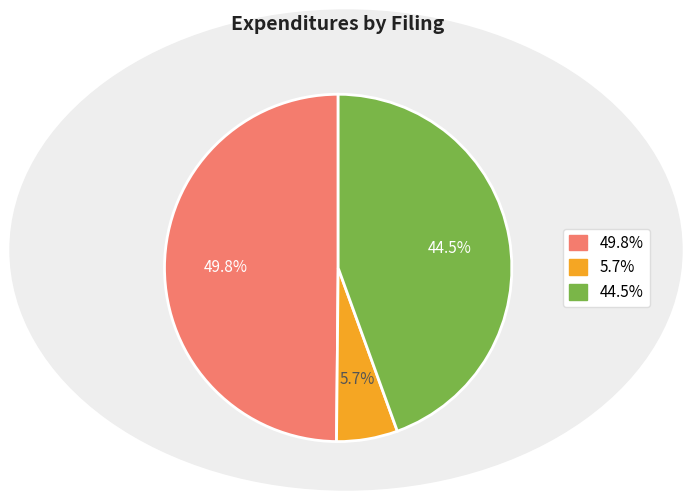

To the nearest percent, what is the difference between the largest and smallest slice percentages?

44%